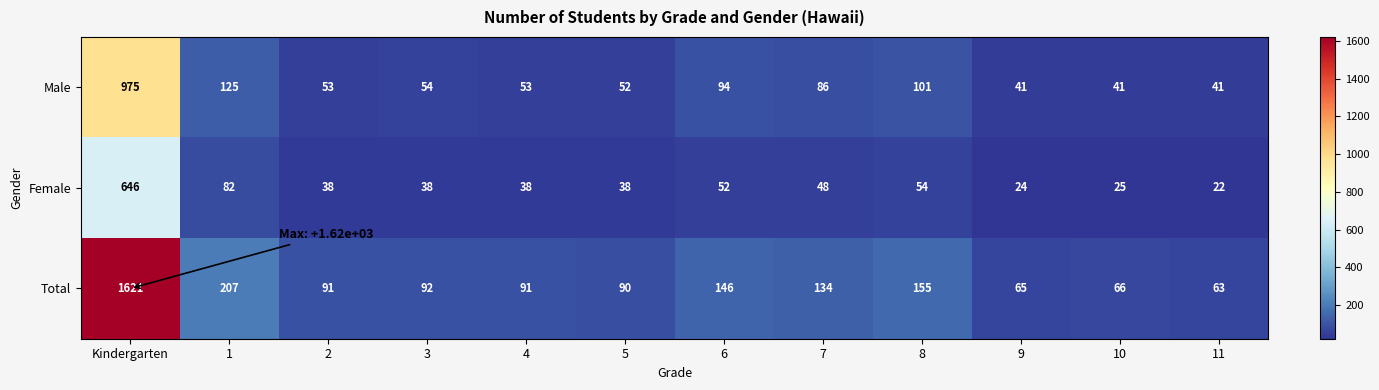

At which category is the sum across all series the highest?

Kindergarten